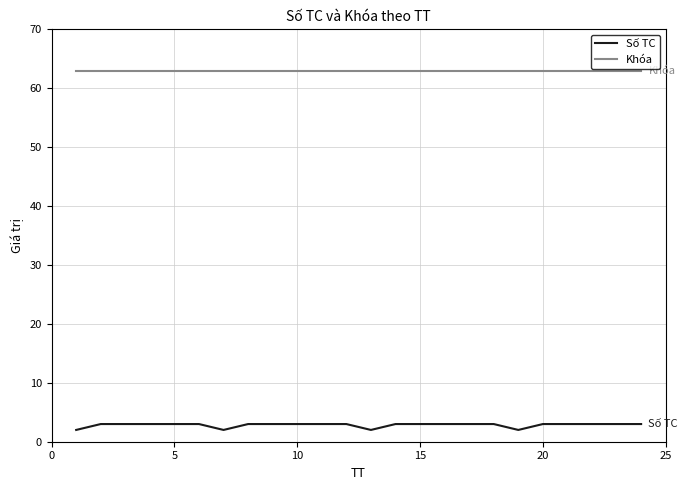

True or false: Số TC and Khóa cross at least once.

False